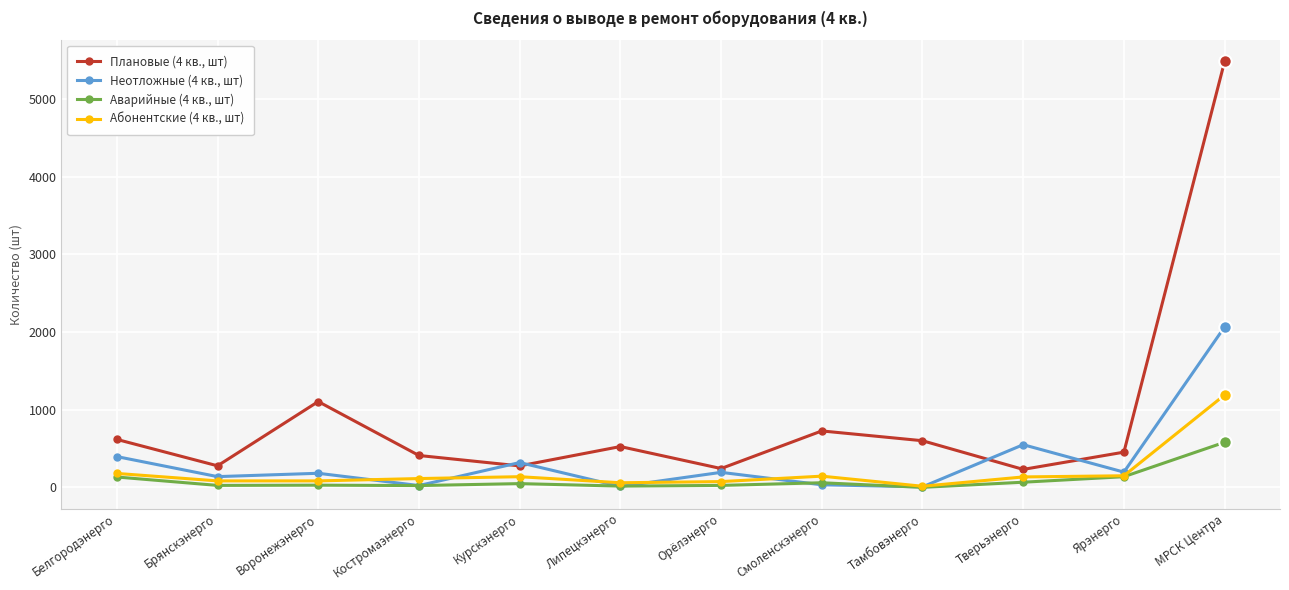

What is the approximate value of Плановые (4 кв., шт) at Смоленскэнерго, to the nearest 100?

700